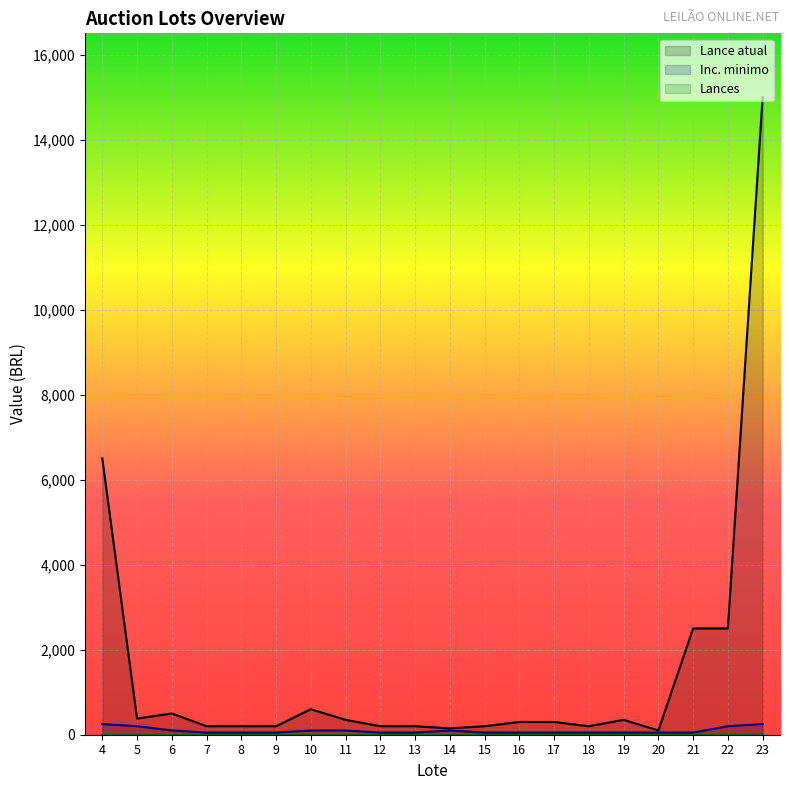

Reading left to right, transcribe all the data shown in this chart.

Lance atual: 6500	380	500	200	200	200	600	350	200	200	150	200	300	300	200	350	100	2500	2500	15000
Inc. minimo: 250	200	100	50	50	50	100	100	50	50	100	50	50	50	50	50	50	50	200	250
Lances: 0	0	0	0	0	0	0	0	0	0	0	0	0	0	0	0	0	0	0	0